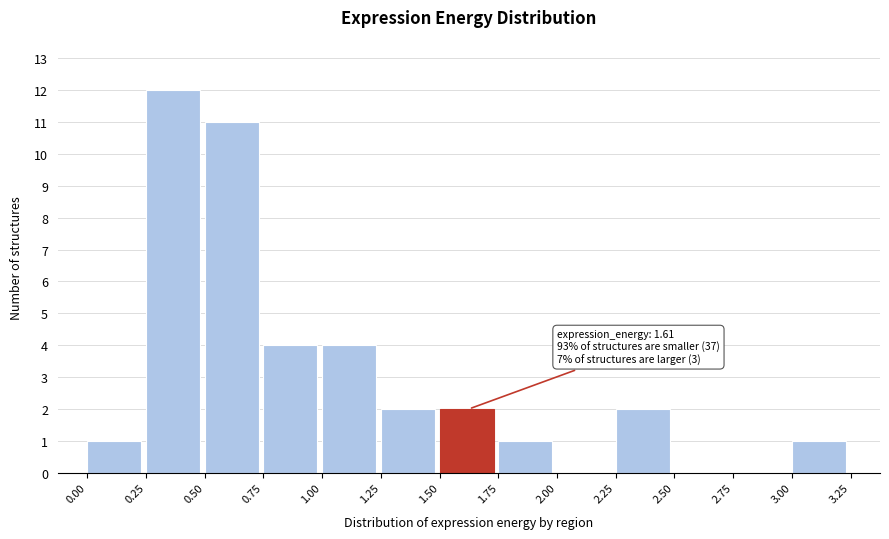

Over which range of the x-axis is the bar tallest?

0.25 to 0.50